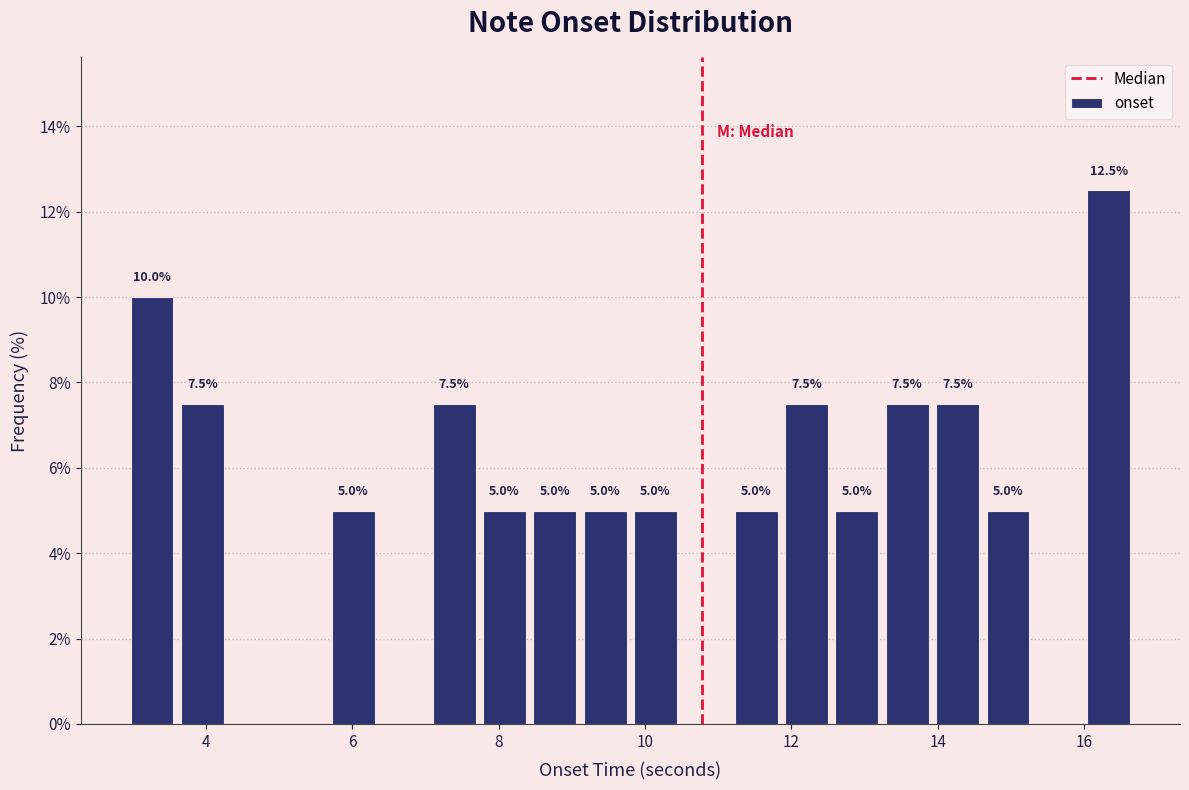

Around what value on the x-axis is the tallest bar? Give the approximate position of its centre, as read against the axis.

16.4